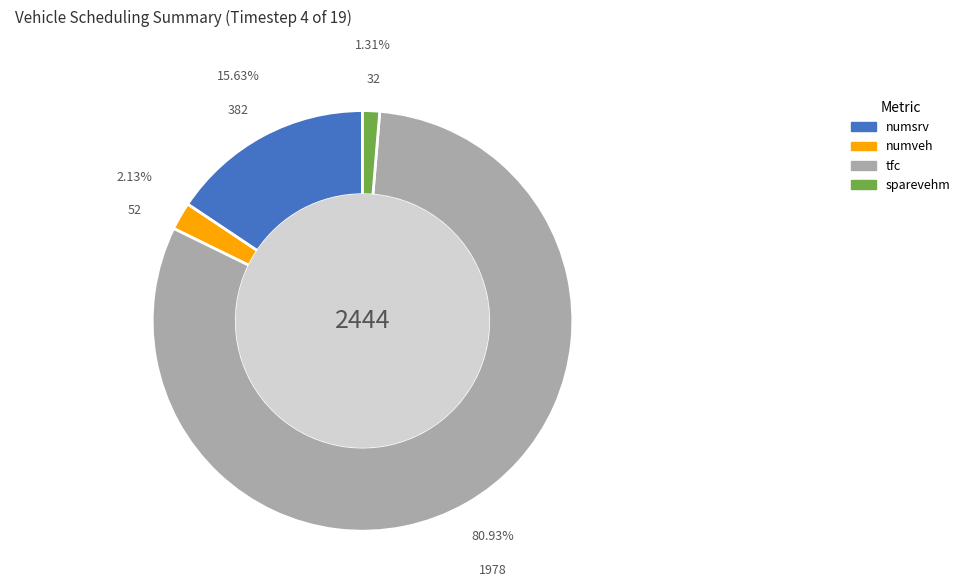

To the nearest percent, what is the difference between the largest and smallest slice percentages?

80%